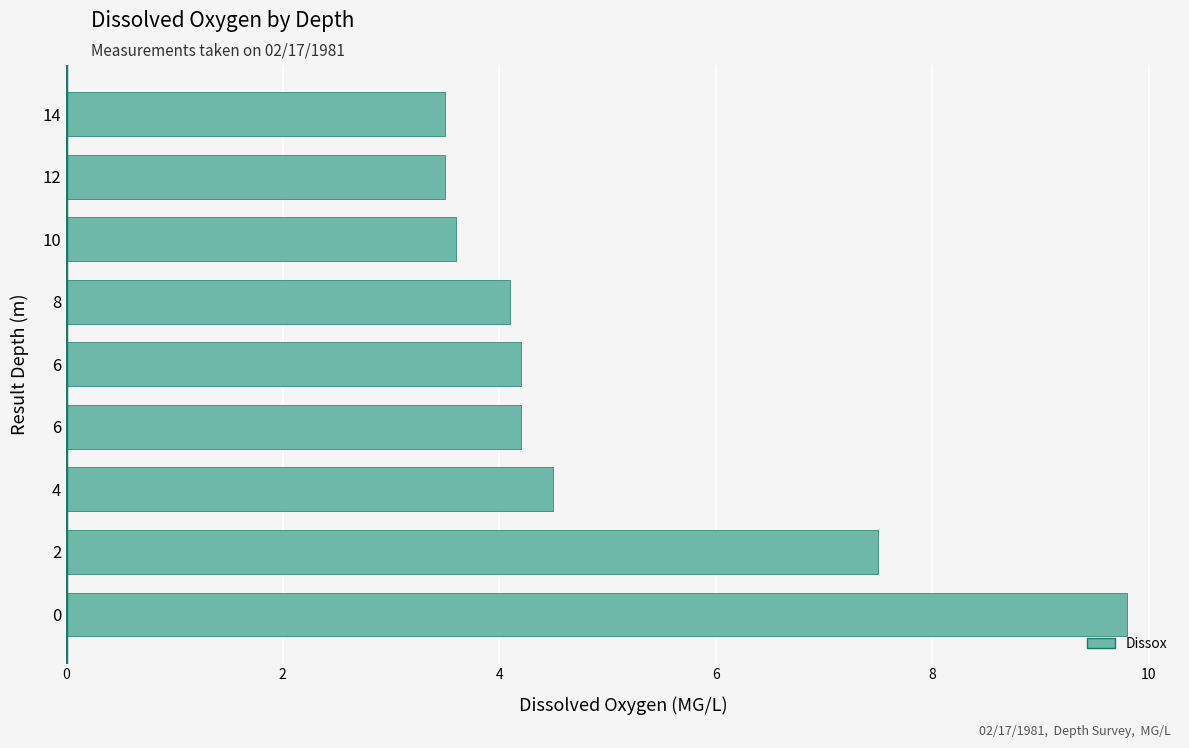

How many bars are there in total?

9